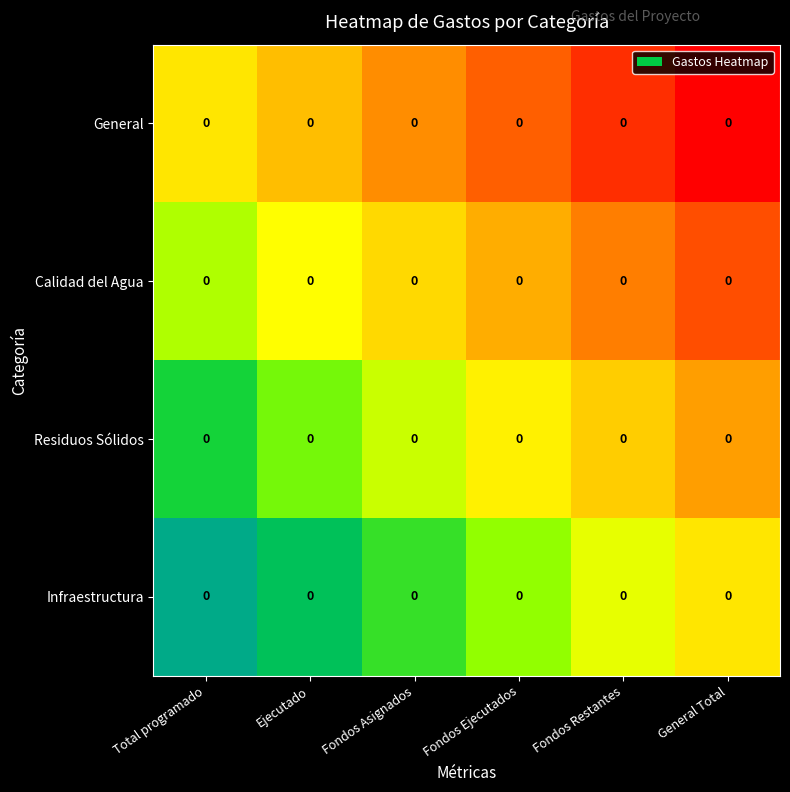

Rank the series by their average value, from lowest to highest.

General, Calidad del Agua, Residuos Sólidos, Infraestructura